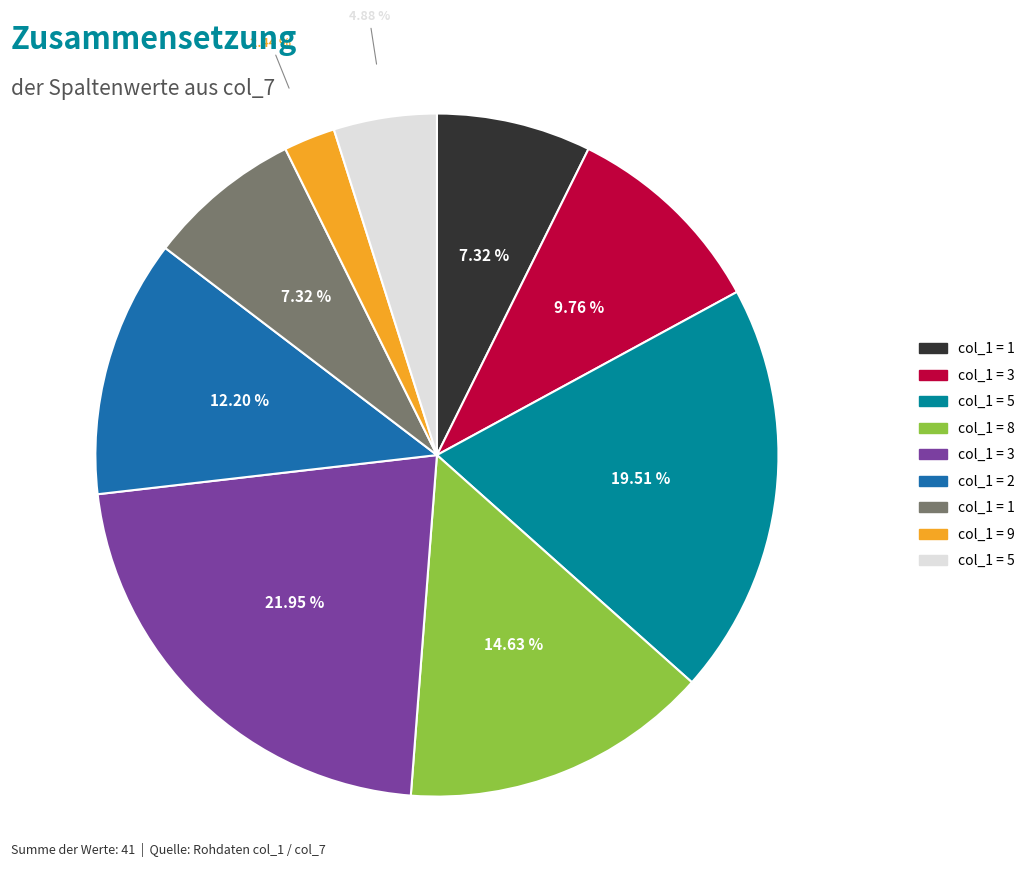

Is there any slice that represents more than half of the pie?

No